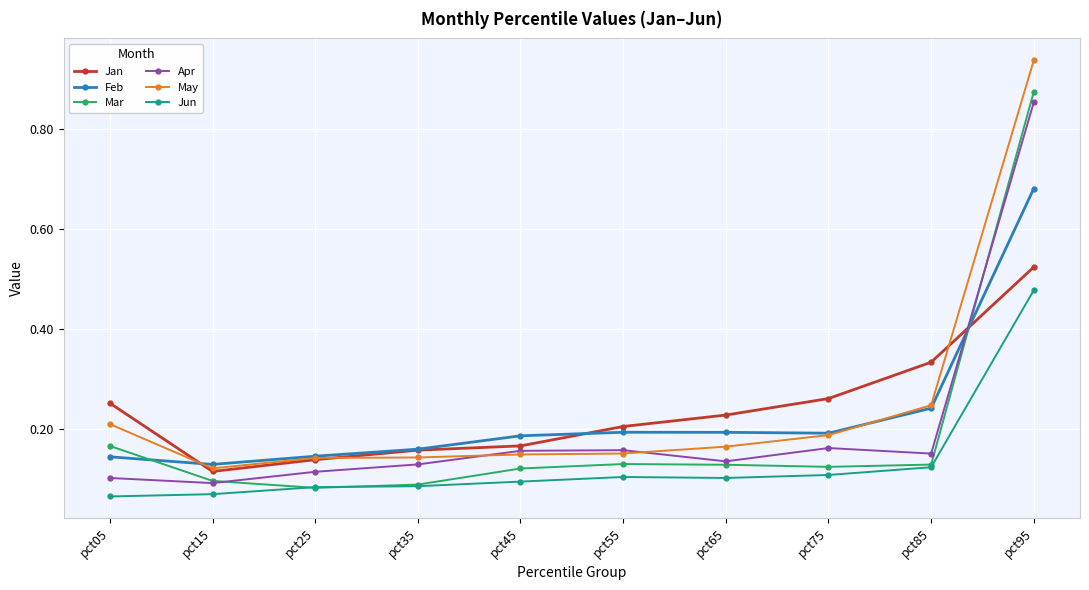

Is it true that Jan equals 0.1 at pct55?

False